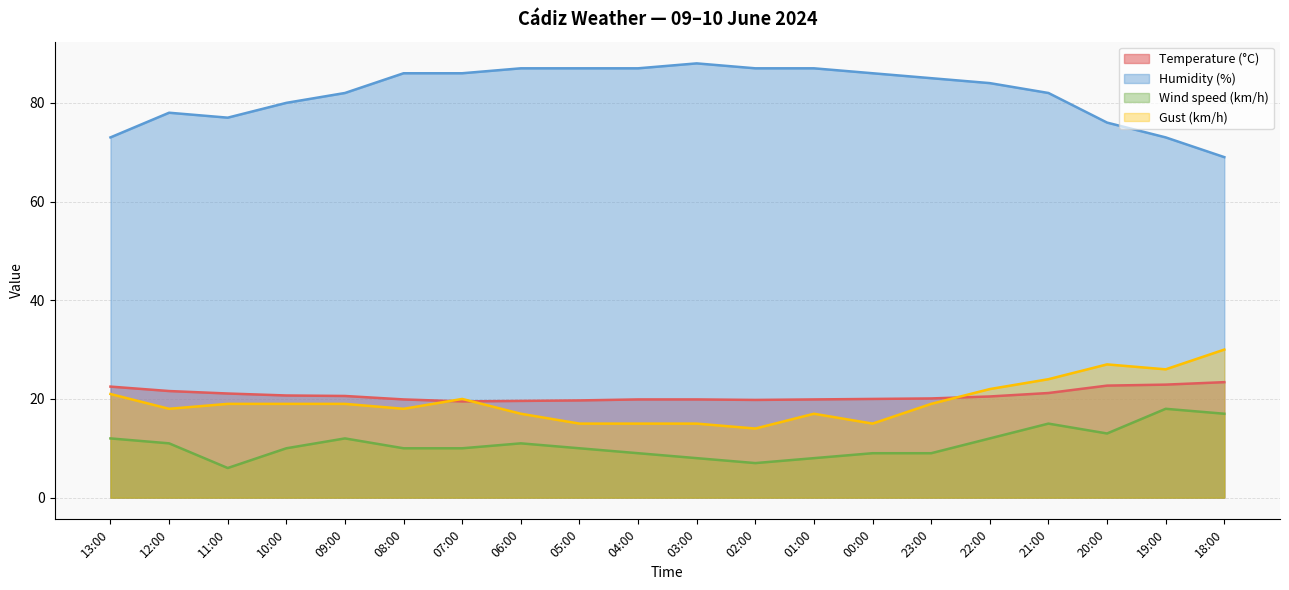

What is the average value of the Gust (km/h) series?

19.5